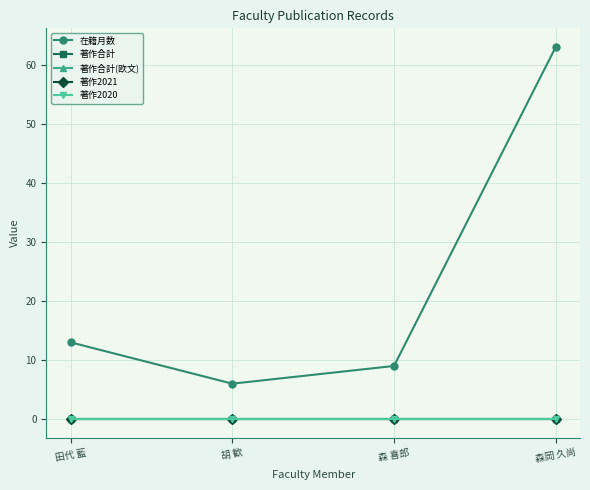

Rank the series at 森岡 久尚 from highest to lowest value.

在籍月数, 著作合計, 著作合計(欧文), 著作2021, 著作2020